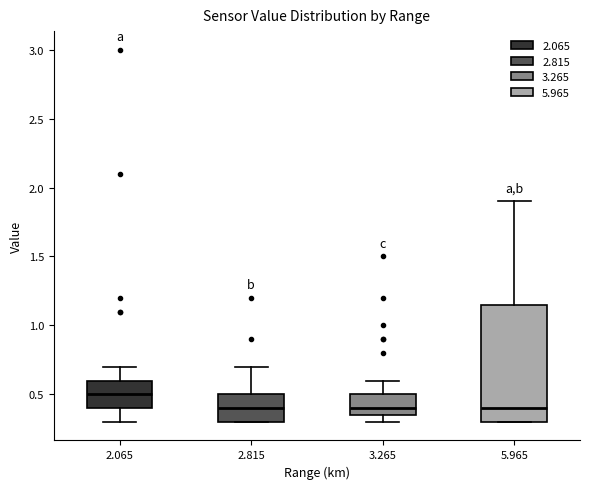

Comparing the boxes themselves (not the whiskers), which one is the tallest?

5.965